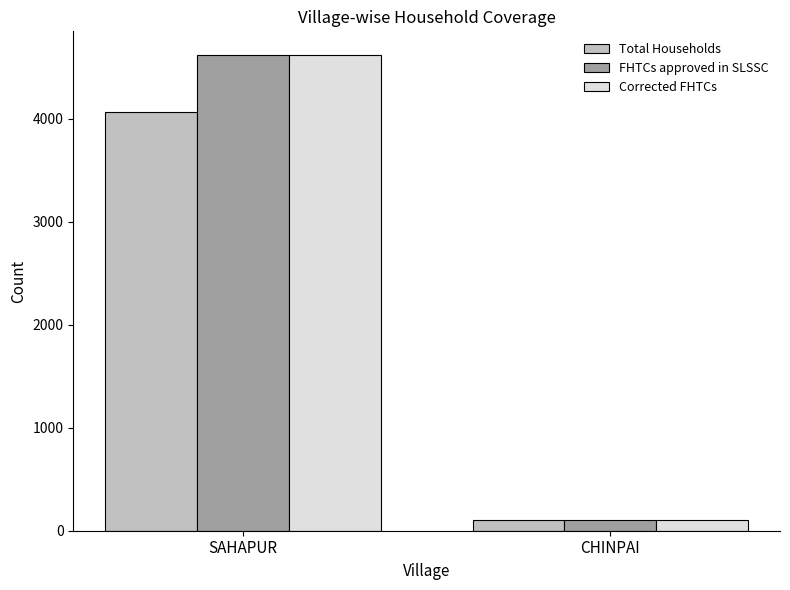

What is the approximate value of FHTCs approved in SLSSC at SAHAPUR?

4620